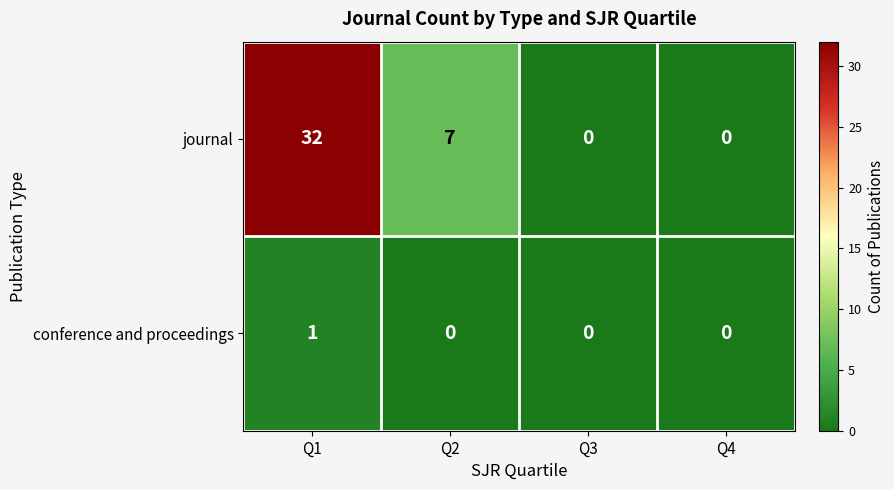

The journal series shows -15 at Q4. True or false?

False